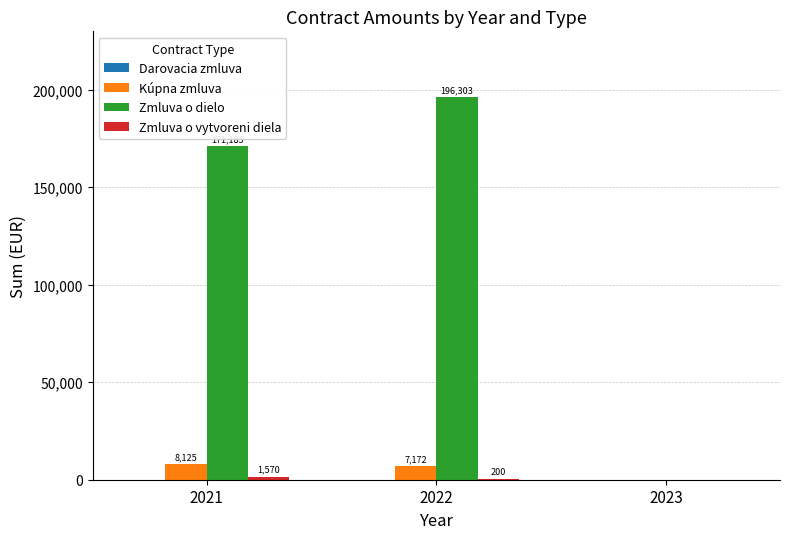

Between 2022 and 2023, which series saw the biggest shift?

Zmluva o dielo